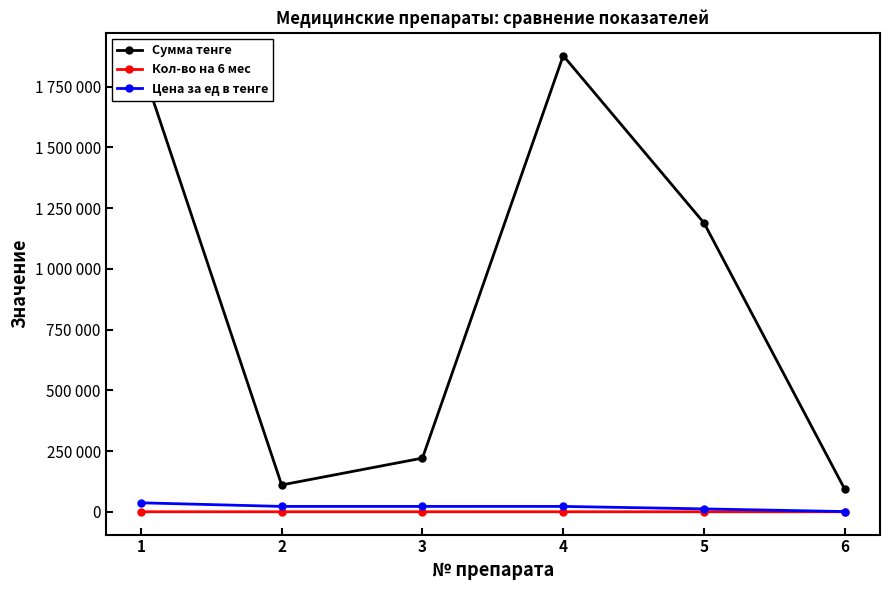

What is the total value across all series at 2?

132503